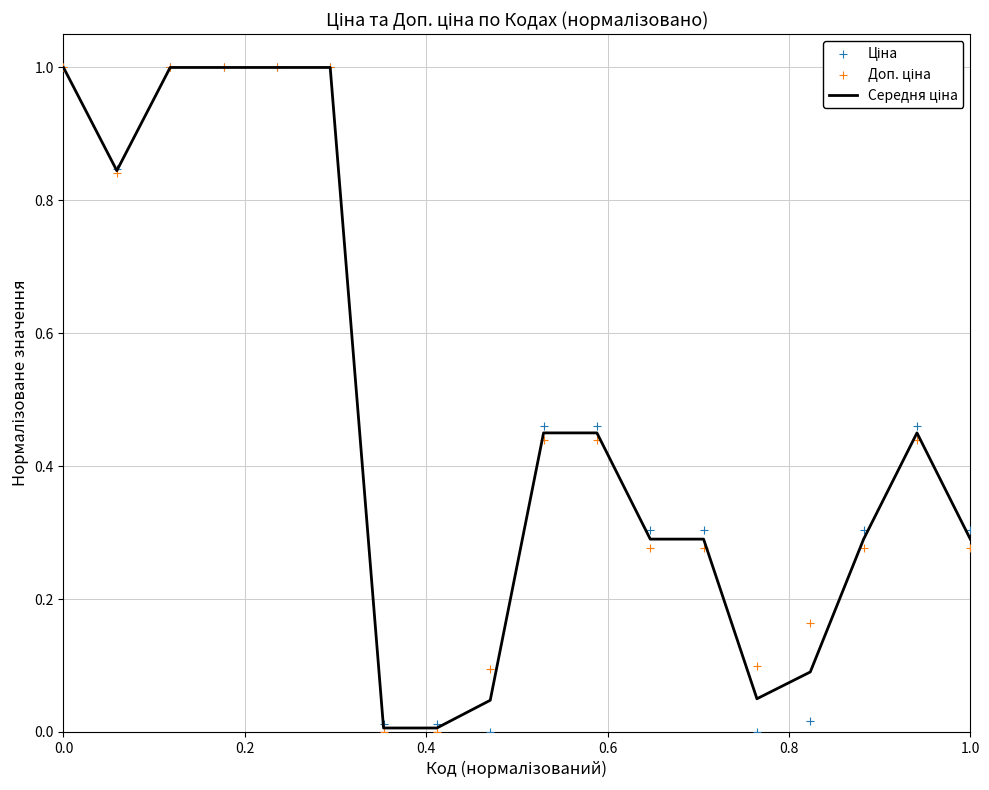

Which series contains the lowest Y value?

Ціна